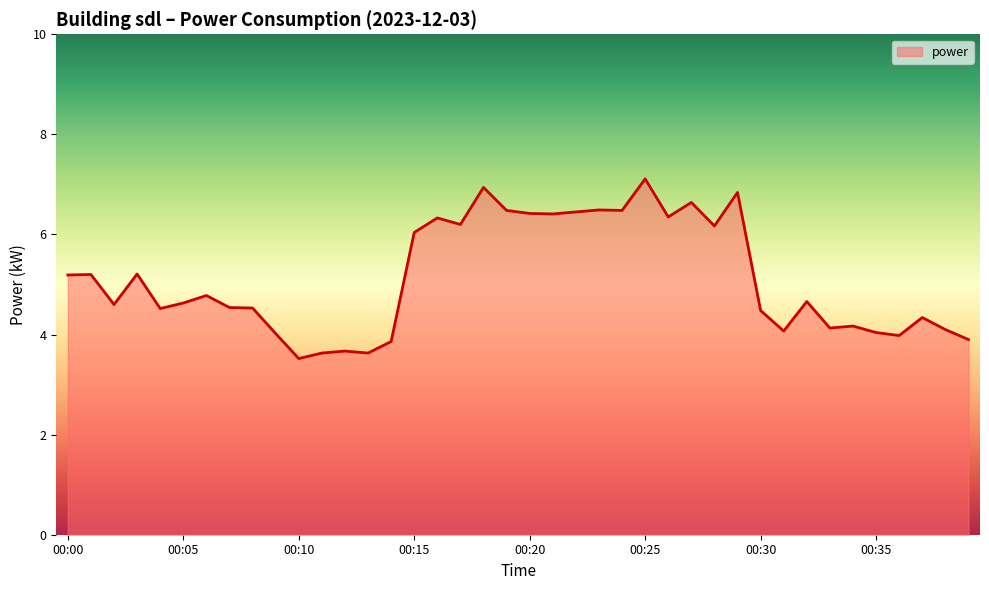

Rank the categories by value from highest to lowest.

00:25, 00:18, 00:29, 00:27, 00:23, 00:19, 00:24, 00:22, 00:20, 00:21, 00:26, 00:16, 00:17, 00:28, 00:15, 00:03, 00:01, 00:00, 00:06, 00:32, 00:05, 00:02, 00:07, 00:08, 00:04, 00:30, 00:37, 00:34, 00:33, 00:38, 00:31, 00:35, 00:09, 00:36, 00:39, 00:14, 00:12, 00:11, 00:13, 00:10